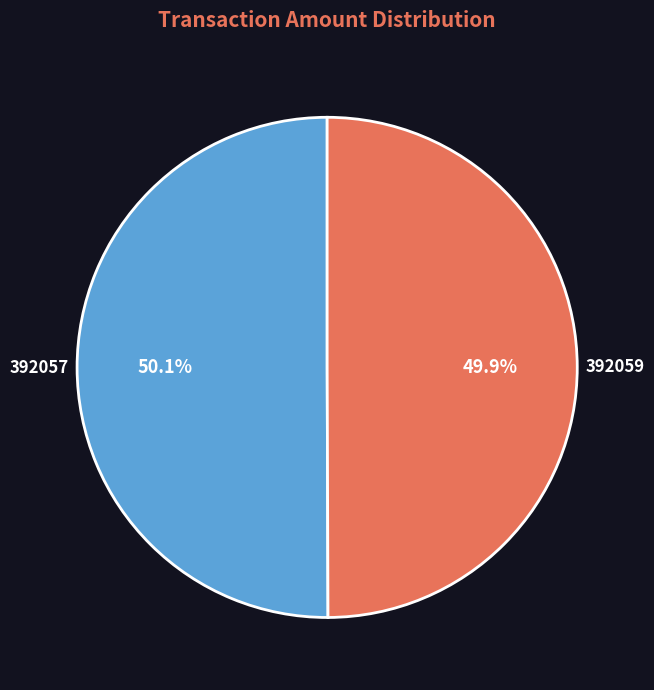

To the nearest percent, what percentage of the pie is 392059?

50%